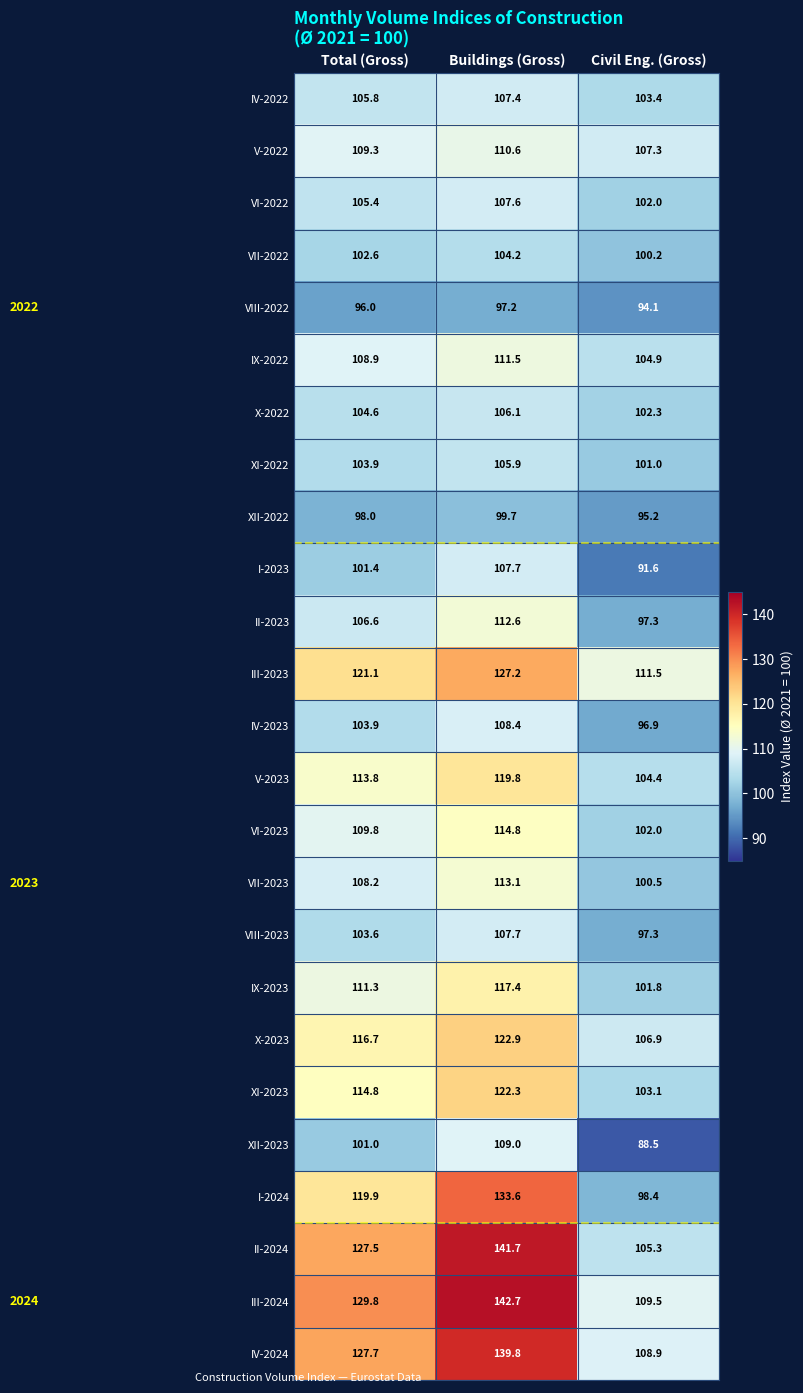

Is it true that IX-2023 equals 190.6 at Total (Gross)?

False